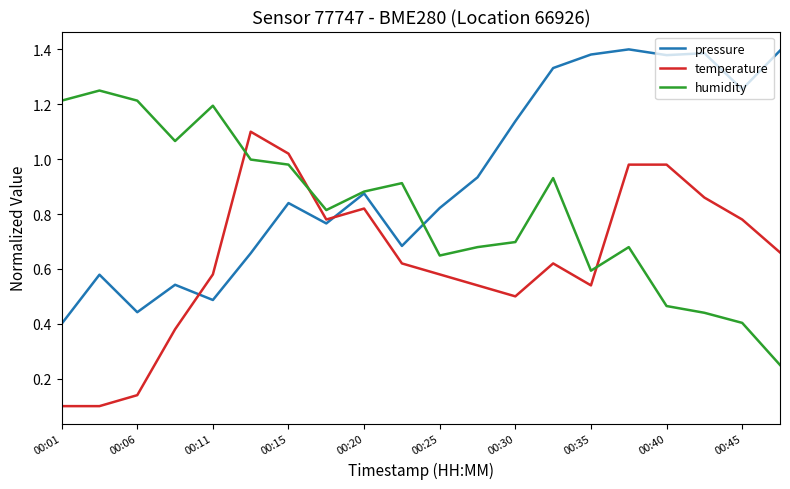

How many times do temperature and humidity cross each other?

3